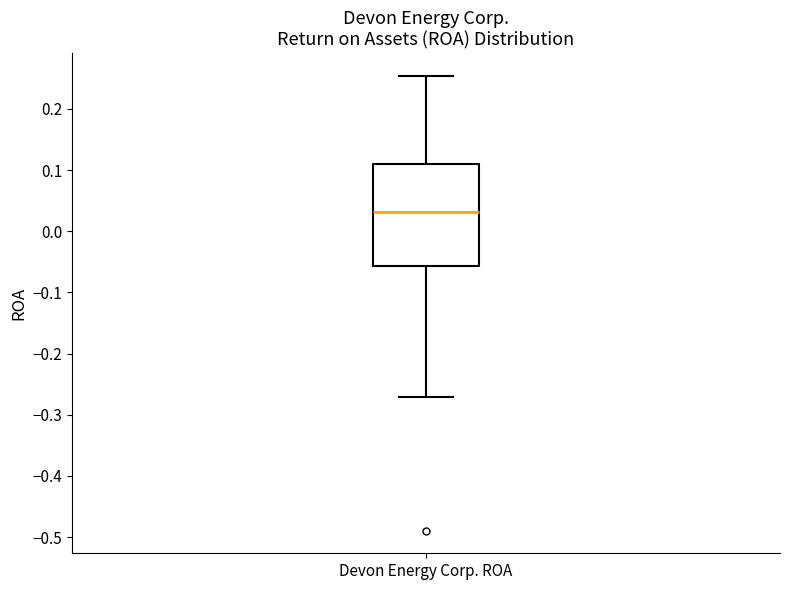

Read this box plot against the y-axis: the position of the median line, the range covered by the box, and the ends of both whiskers. The values are not printed on the chart, so give them approximately, as read against the axis.

median 0.03, box -0.06 to 0.11, whiskers -0.27 to 0.25